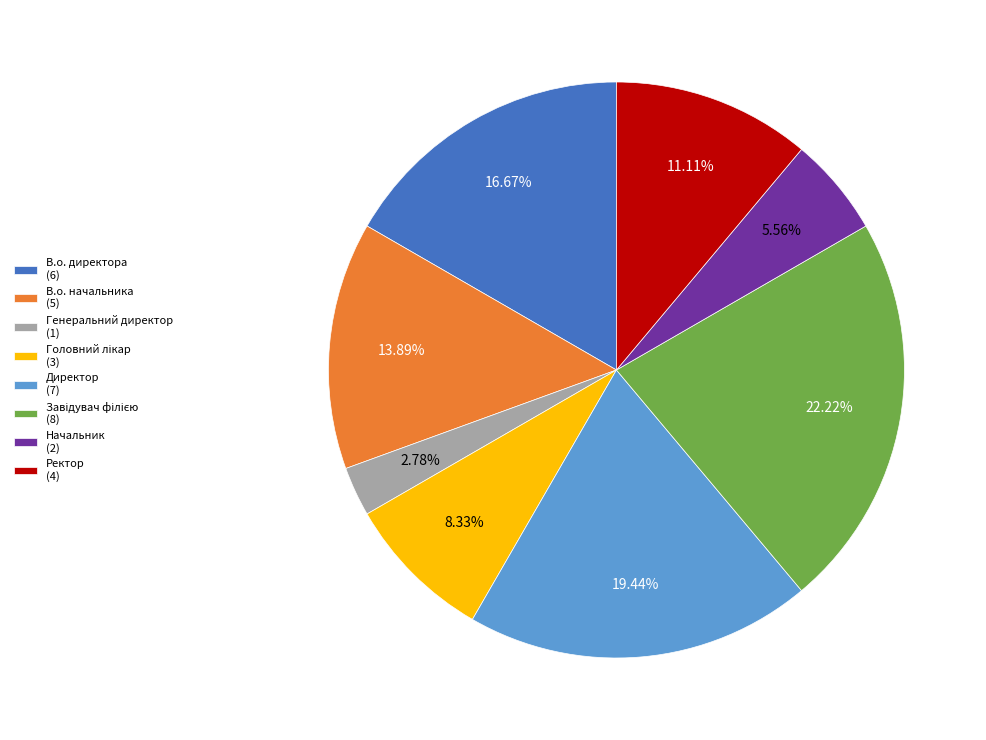

Which category has the smallest portion of the pie?

Генеральний директор